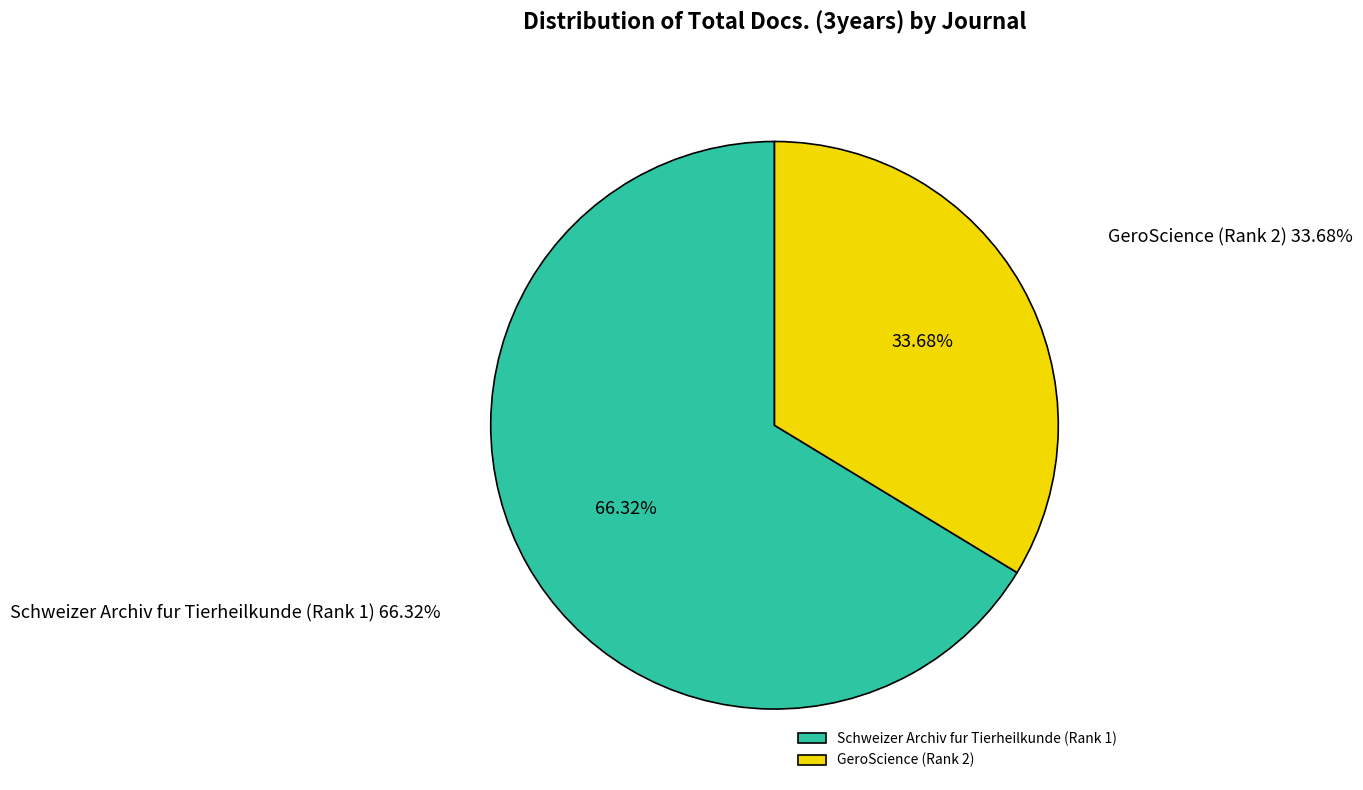

To the nearest percent, what is the combined percentage of Schweizer Archiv fur Tierheilkunde (Rank 1) and GeroScience (Rank 2)?

100%